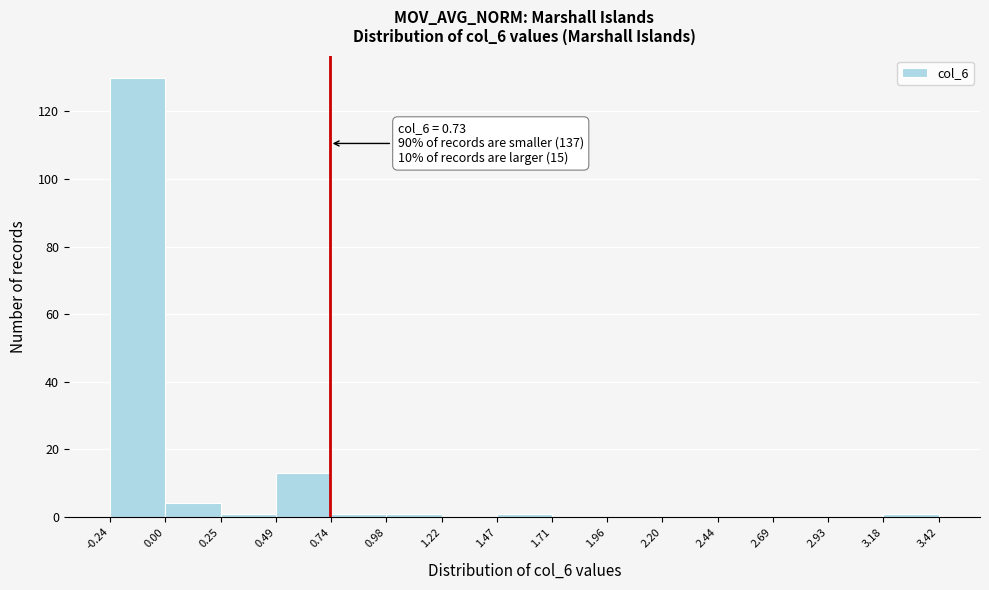

Which range on the x-axis has the tallest bar?

-0.24 to 0.00